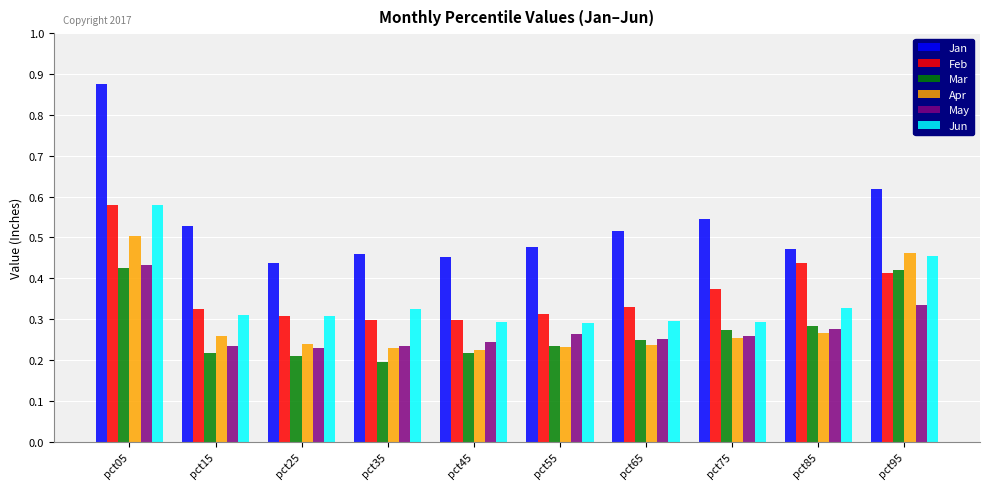

How many Apr values are between 0 and 1?

10